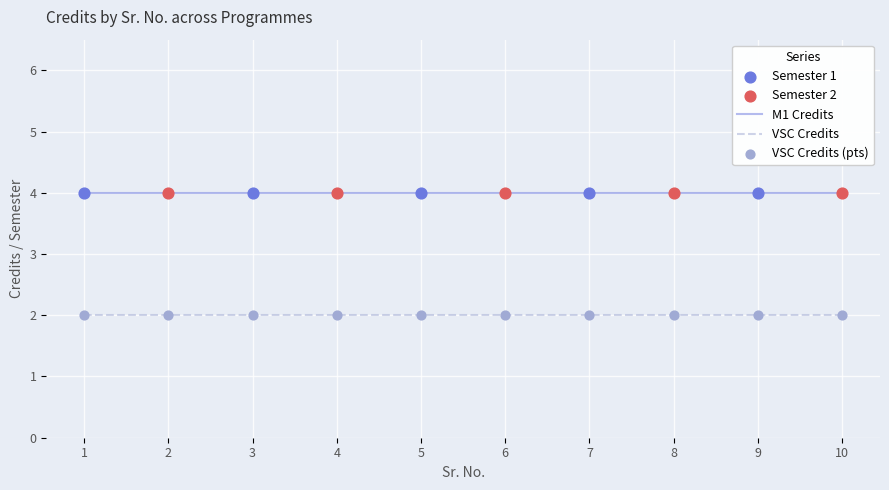

Which series has the largest total across all categories?

M1 Credits